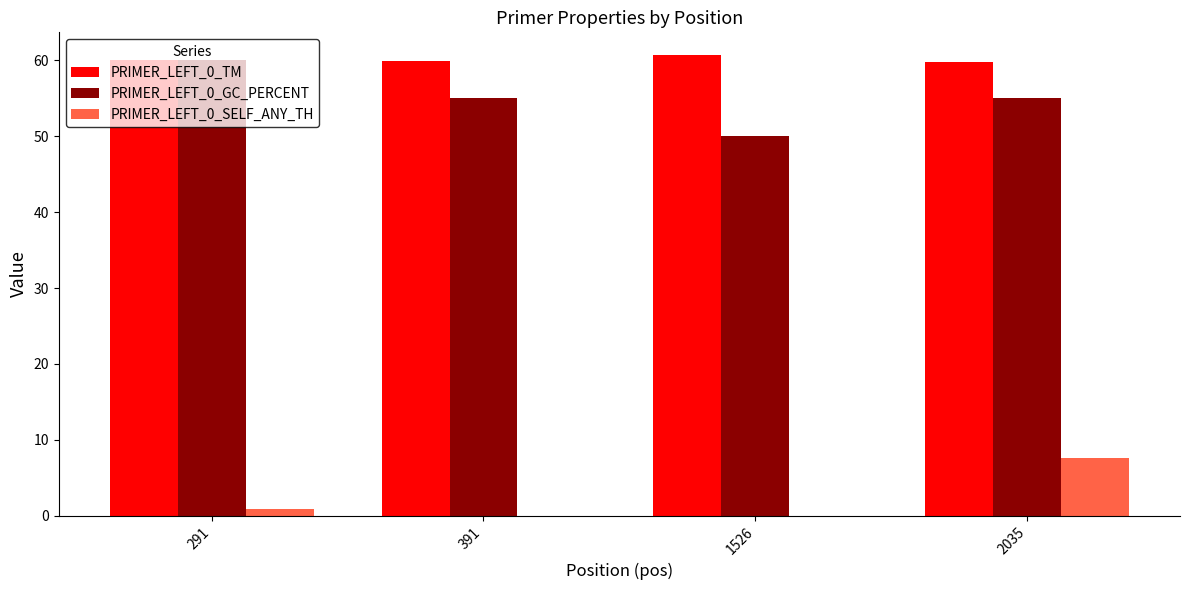

Which series has the largest range (max minus min)?

PRIMER_LEFT_0_GC_PERCENT